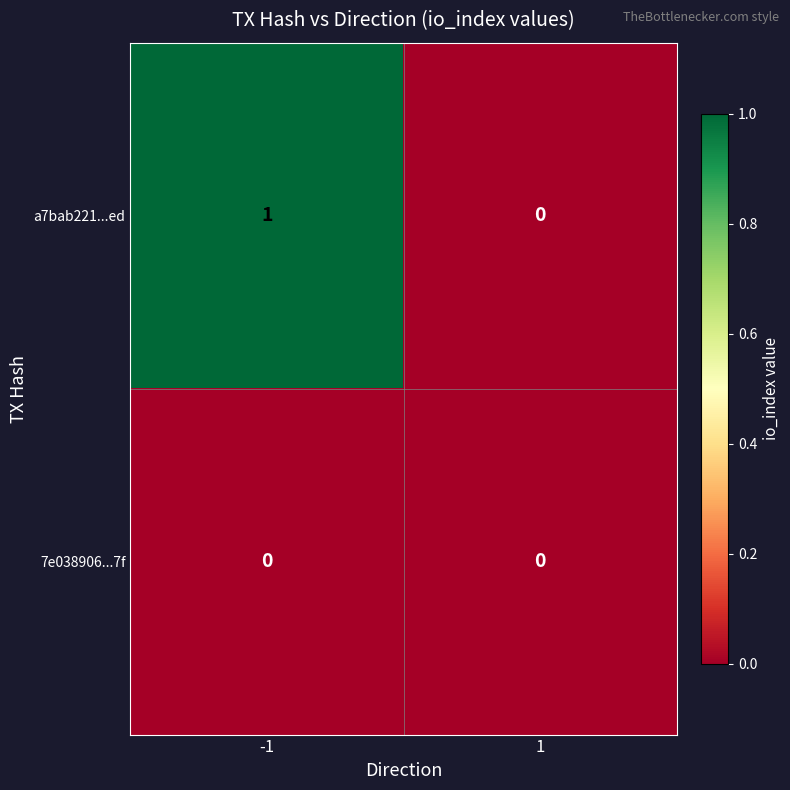

How many data points in a7bab221...ed are less than 1?

1